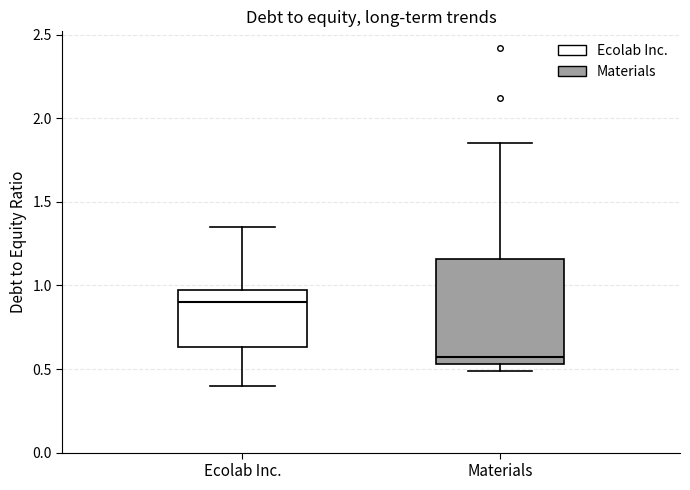

Where does the upper whisker of the box for Ecolab Inc. end on the y-axis? The values are not printed on the chart, so give them approximately, as read against the axis.

1.35